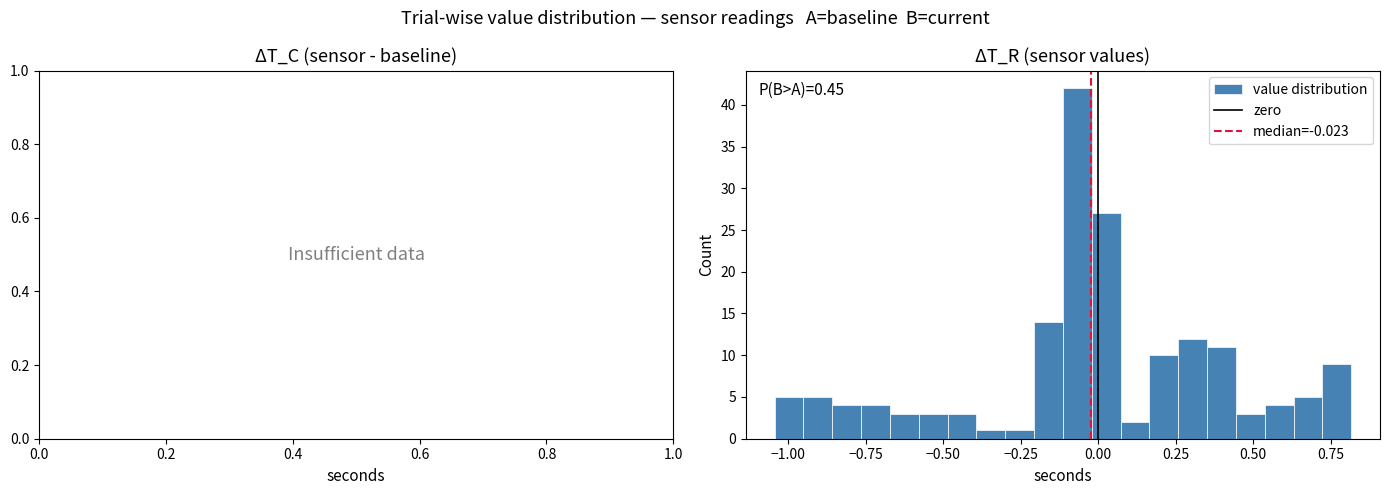

Around what value on the x-axis is the tallest bar? Give the approximate position of its centre, as read against the axis.

-0.05